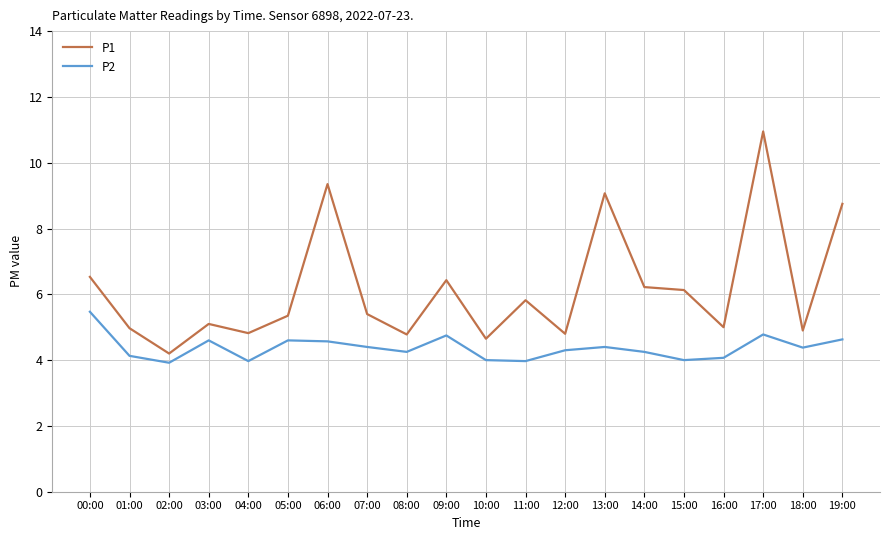

What is the difference between the P1 values at 06:00 and 13:00?

0.3